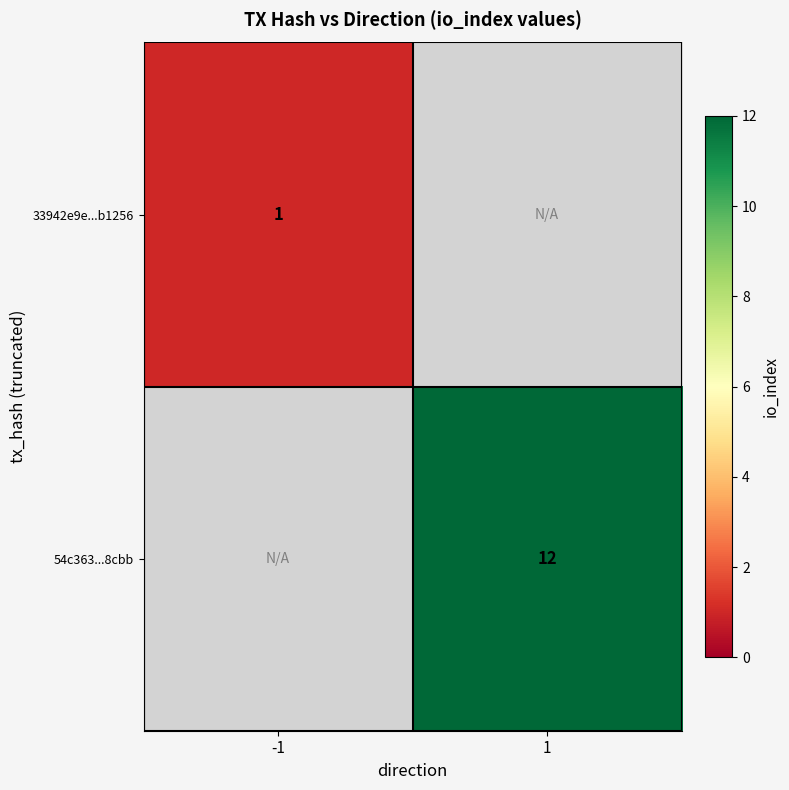

True or false: 33942e9e...b1256 has a value of 2 at -1.

False